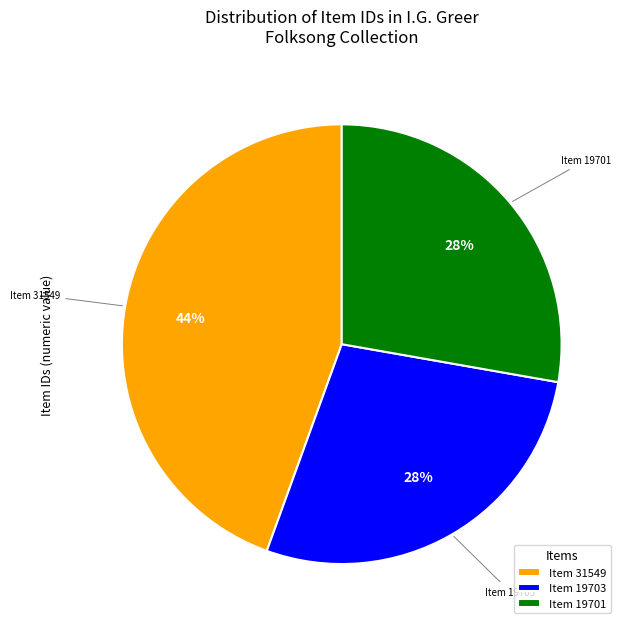

Count the number of slices in the pie.

3